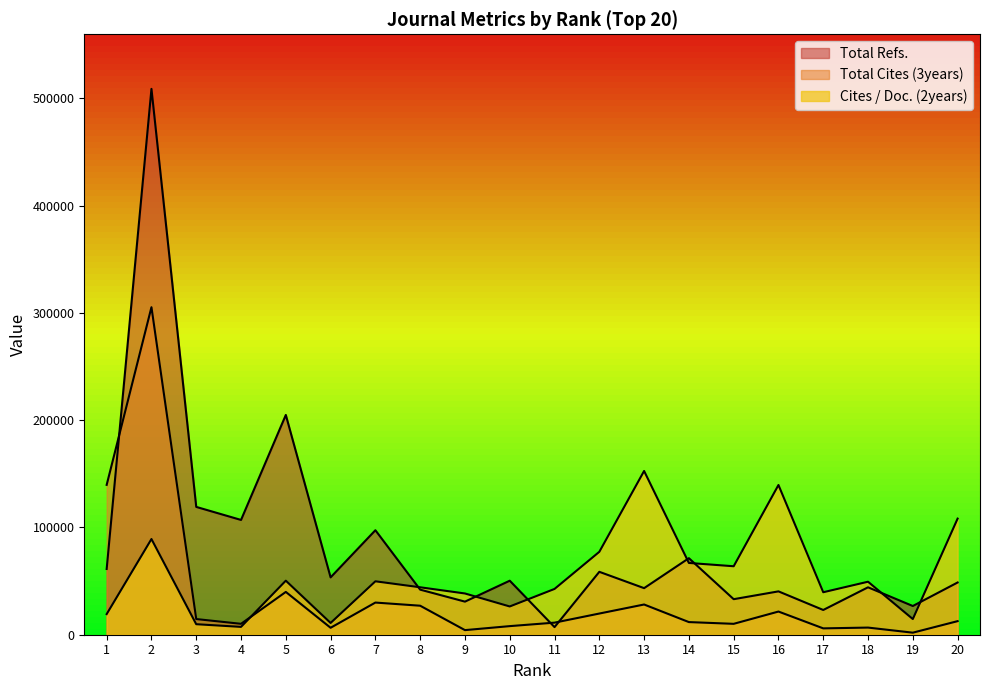

What is the total value across all series at 1?

220234.4